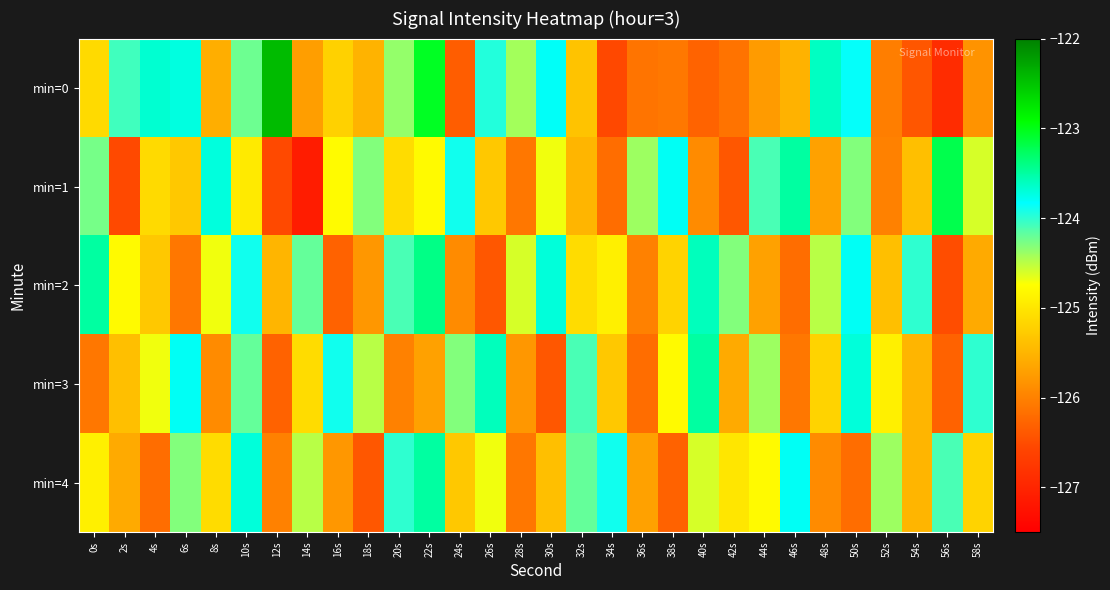

Which series has the largest range (max minus min)?

min=0